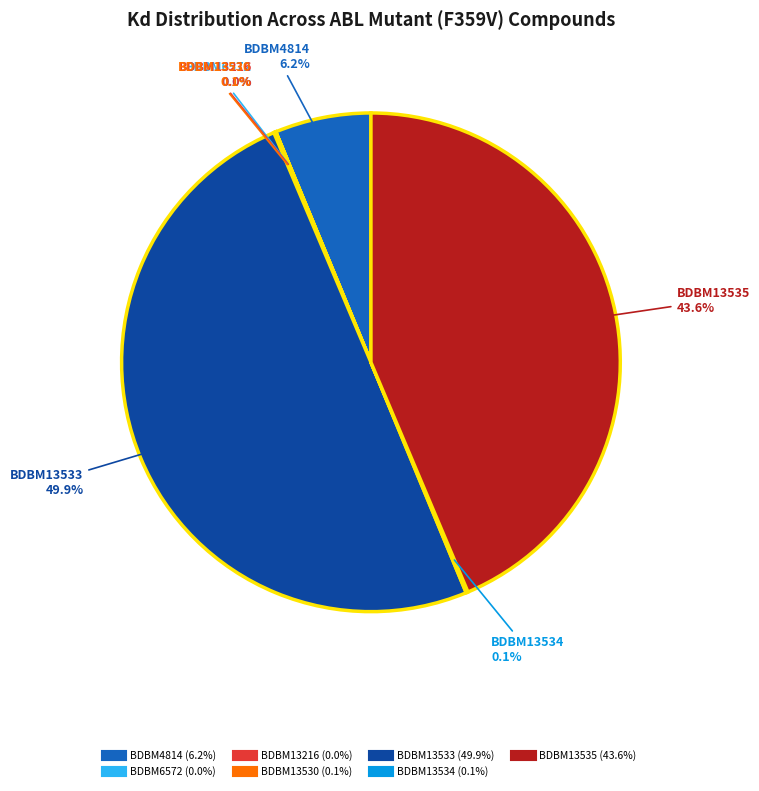

Which category has the biggest portion of the pie?

BDBM13533